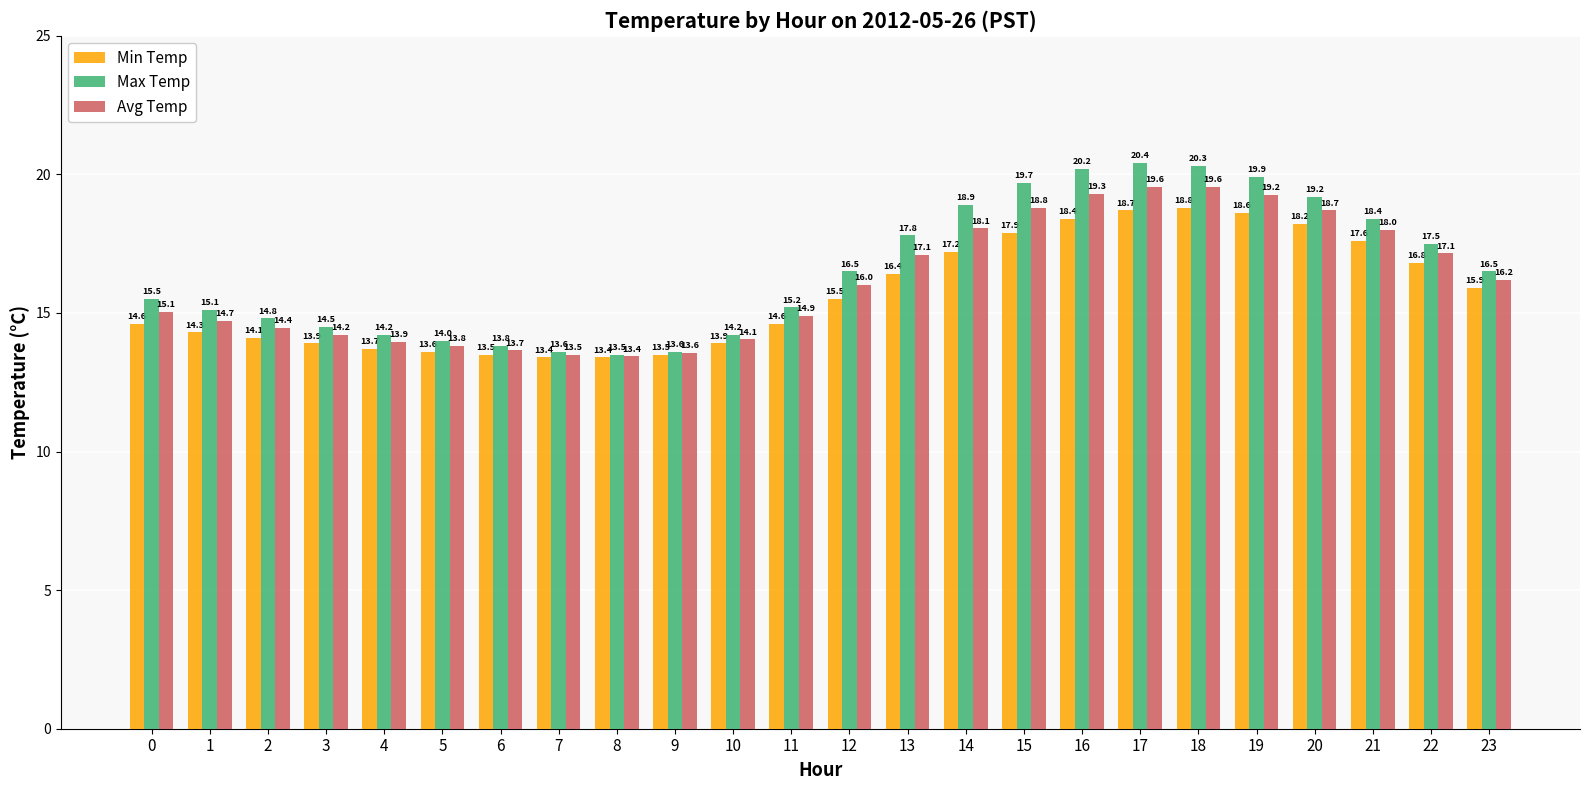

Between 2 and 14, which series saw the biggest shift?

Max Temp